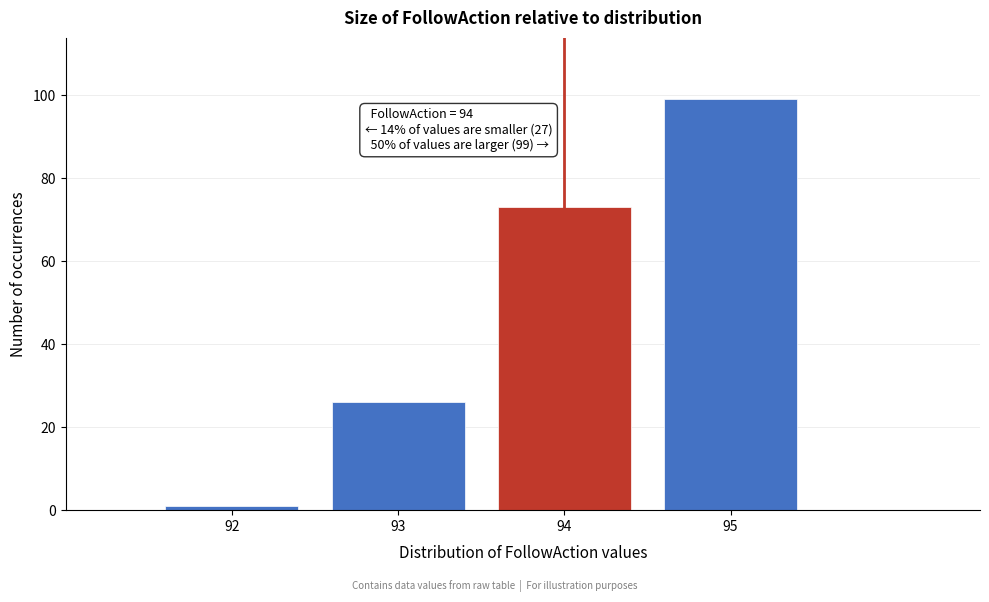

Reading left to right, transcribe all the data shown in this chart.

1	26	73	99